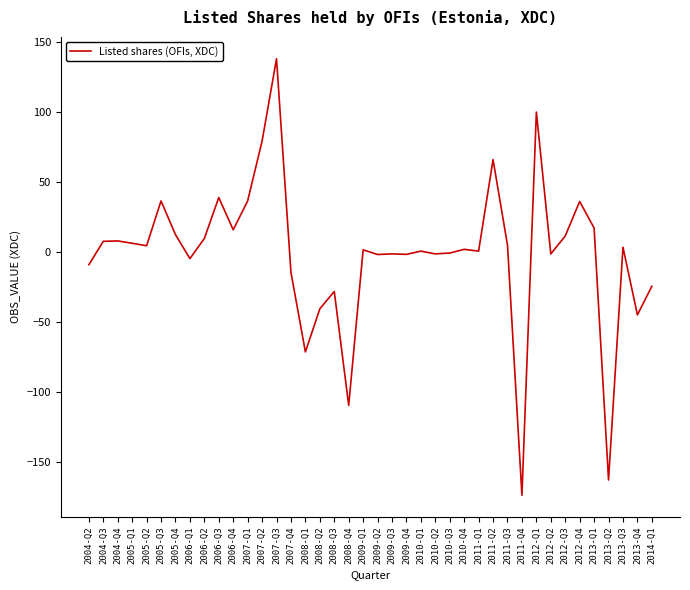

At which label does the data first exceed 1?

2004-Q3